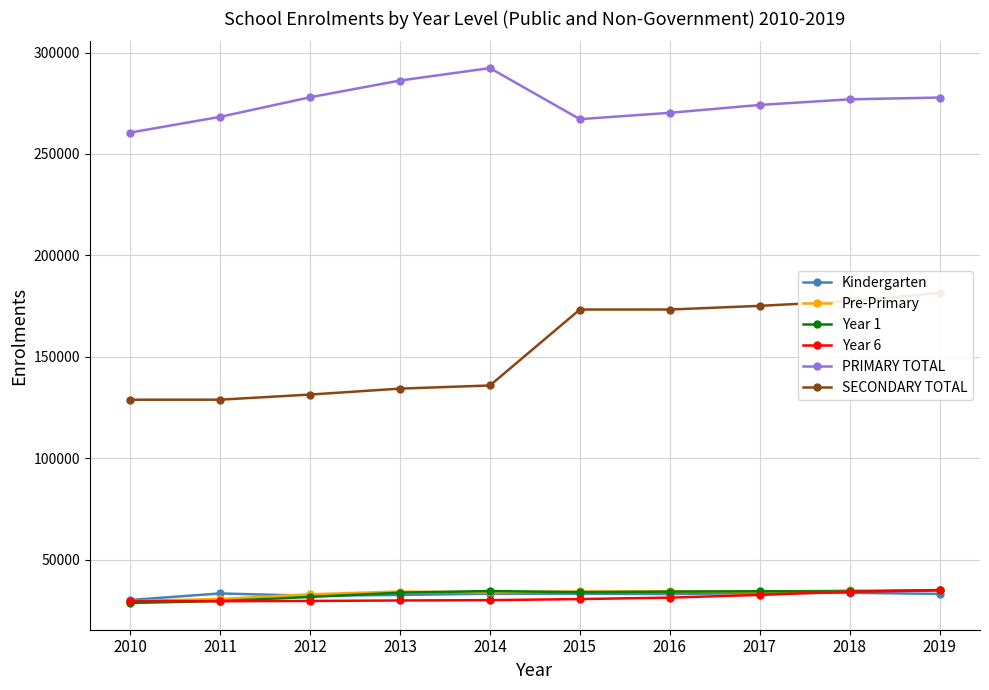

What is the difference between the second highest and minimum values in the Year 6 series?

4701